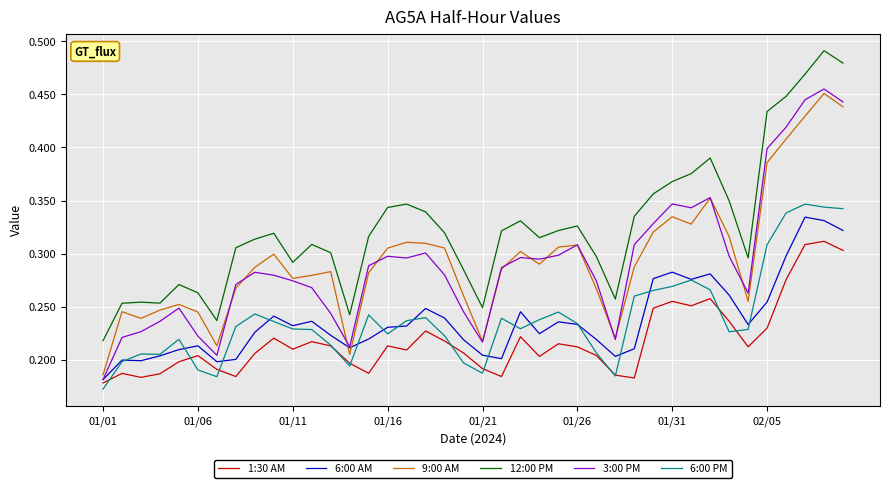

What is the sum of all 3:00 PM values?

11.7